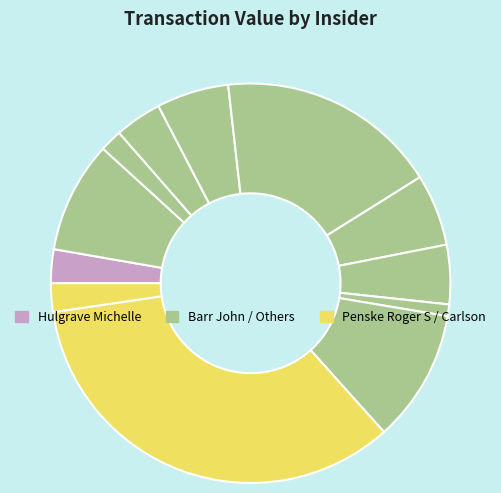

Count the number of slices in the pie.

12